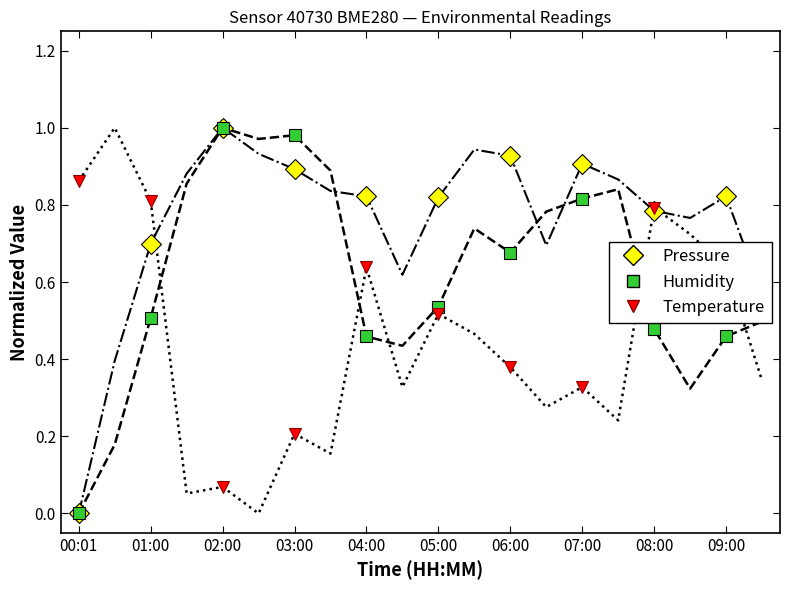

What is the label of the 17th point from the right?

01:30